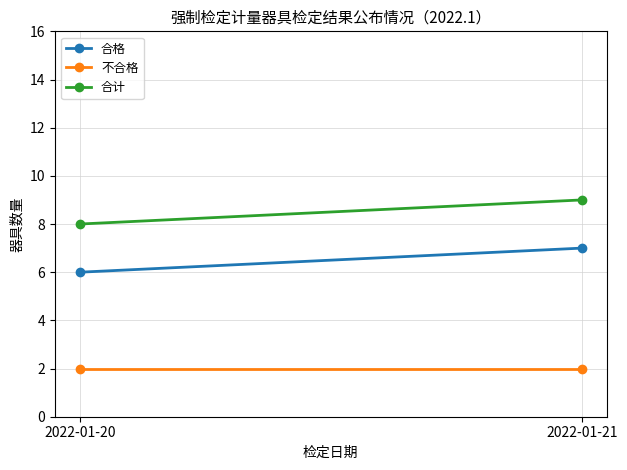

Reading left to right, transcribe all the data shown in this chart.

合格: 2022-01-20=6	2022-01-21=7
不合格: 2022-01-20=2	2022-01-21=2
合计: 2022-01-20=8	2022-01-21=9